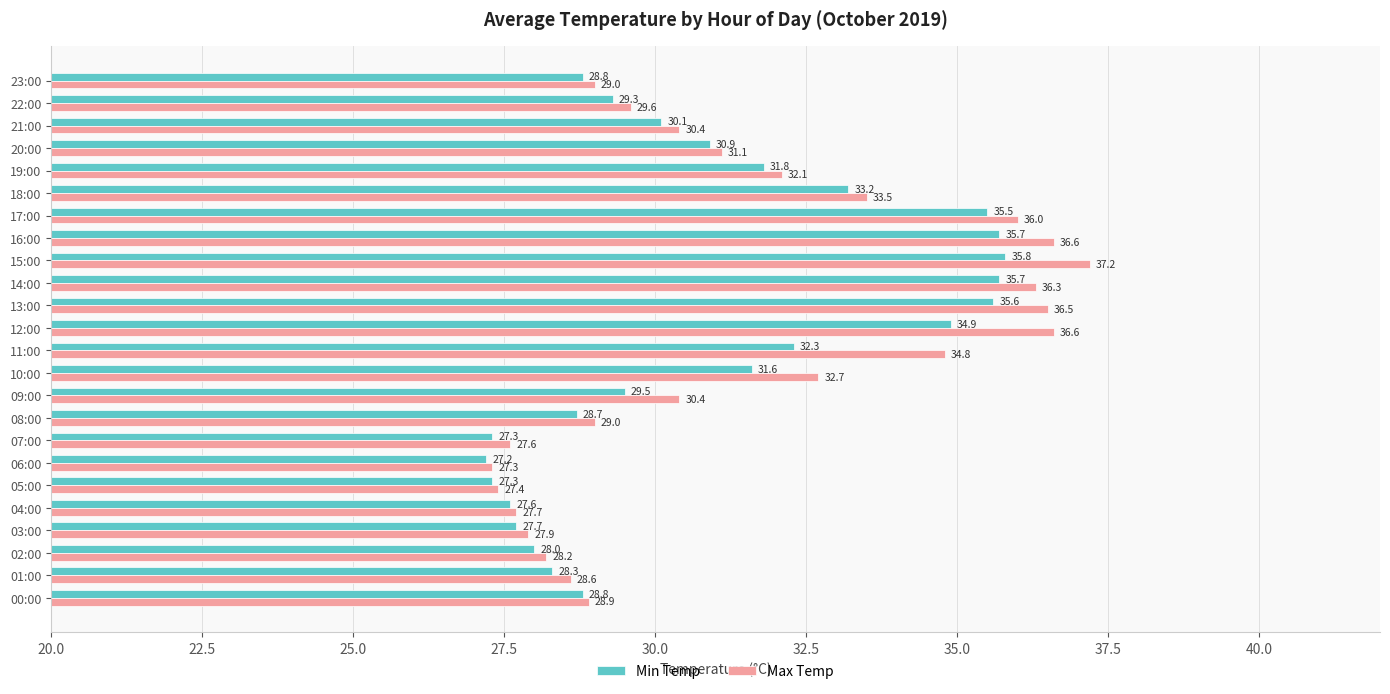

The Max Temp series shows 29.0 at 08:00. True or false?

True